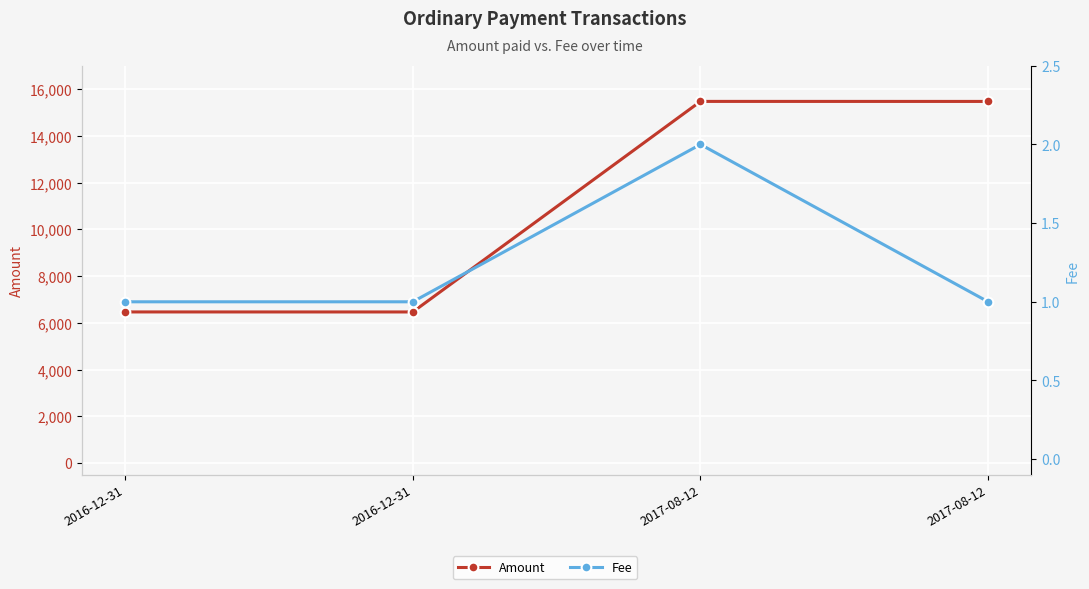

What is the spread (max minus min) of values at 2016-12-31?

6469